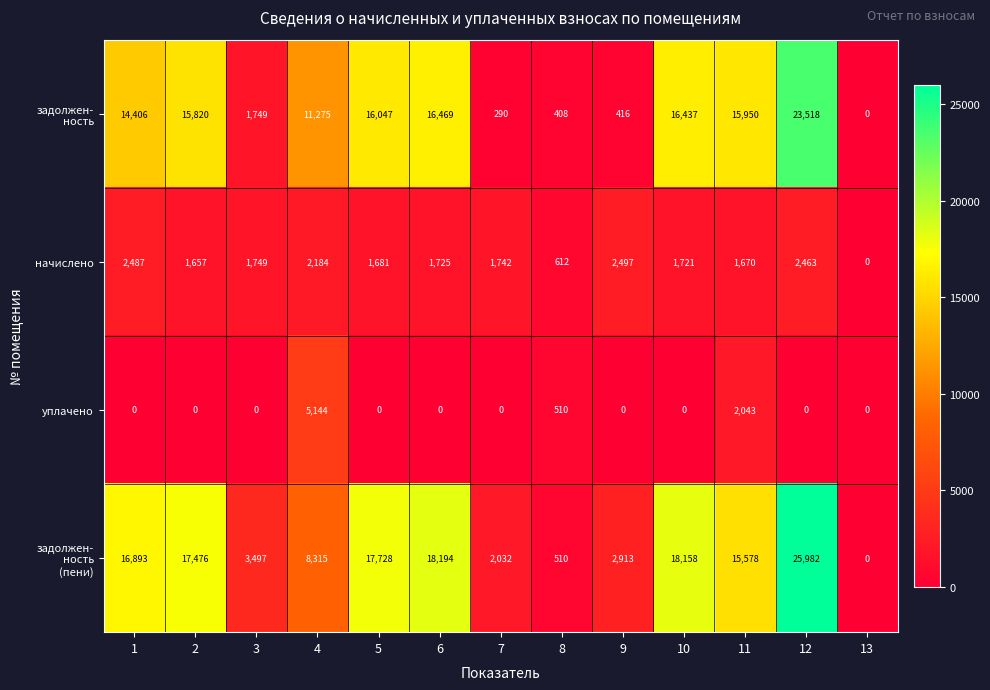

What is the maximum value shown in the chart?

25982